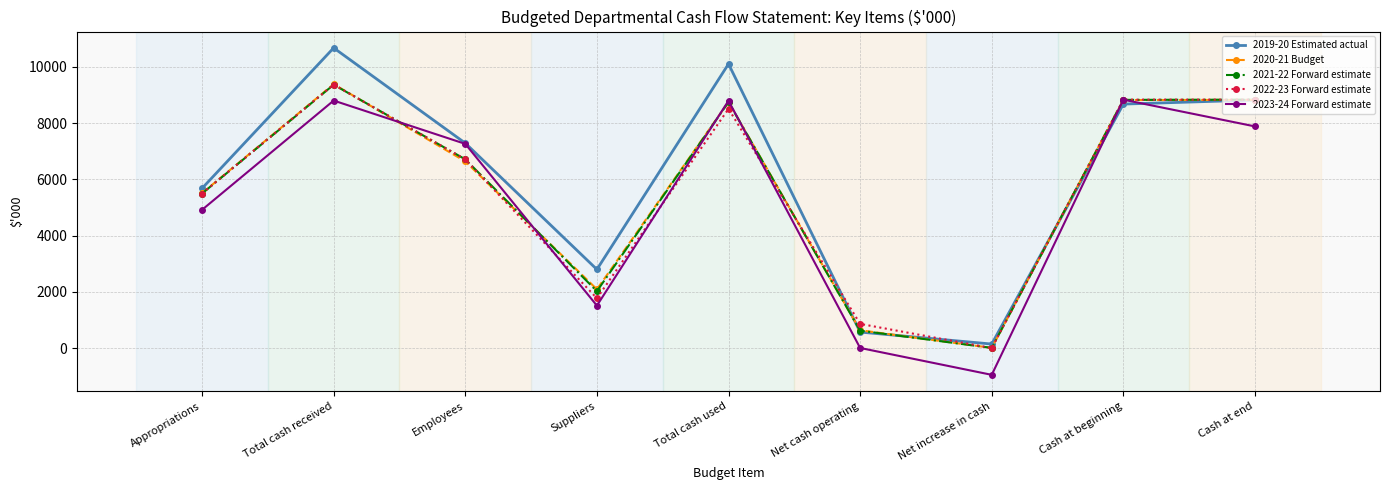

What is the maximum value for 2020-21 Budget?

9385